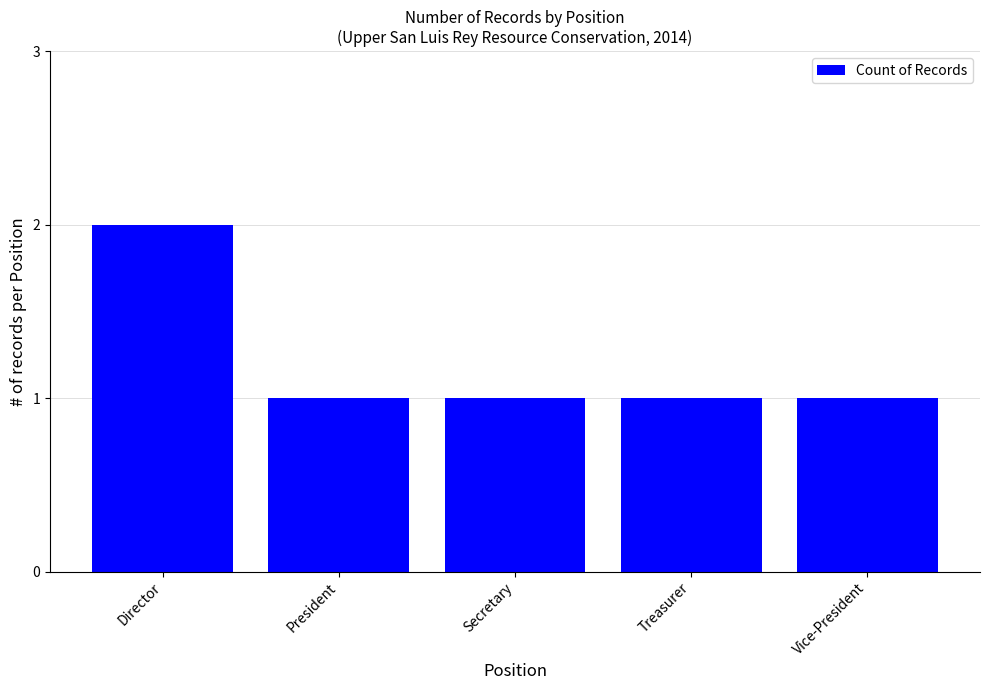

What is the ratio of the value at Secretary to the value at President?

1.0